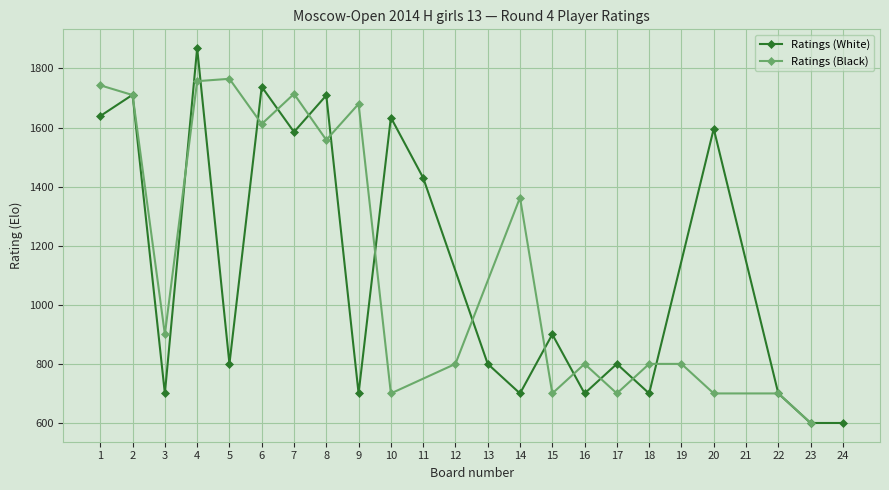

At which label is Ratings (White) closest to 934?

15